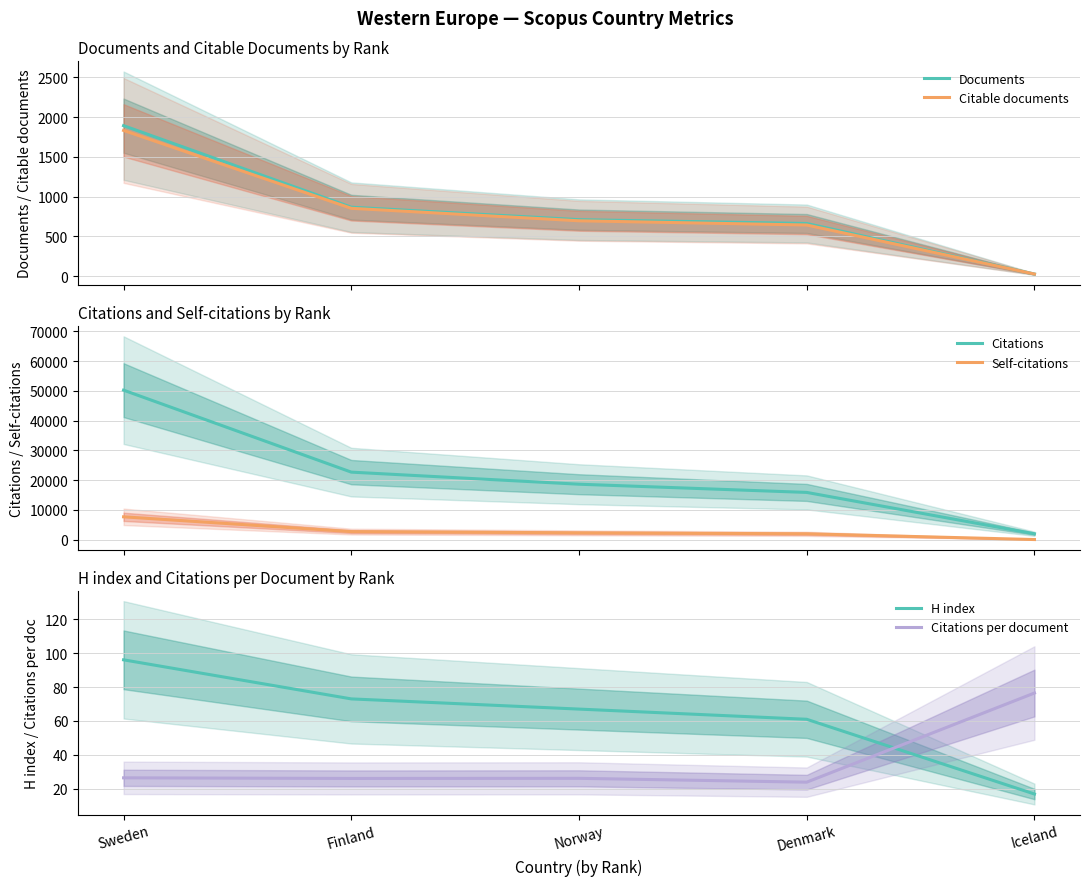

How many values in the H index series are below 67?

2